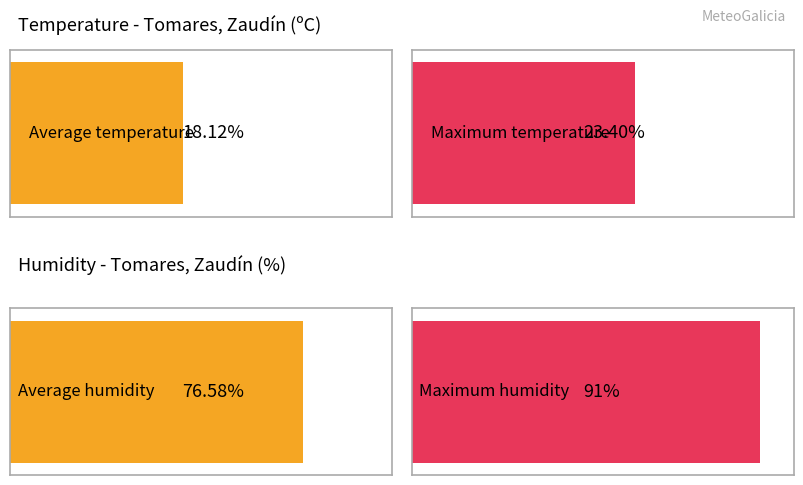

List the series in order of their overall mean, highest first.

Humidade (%), Temperatura (ºC)